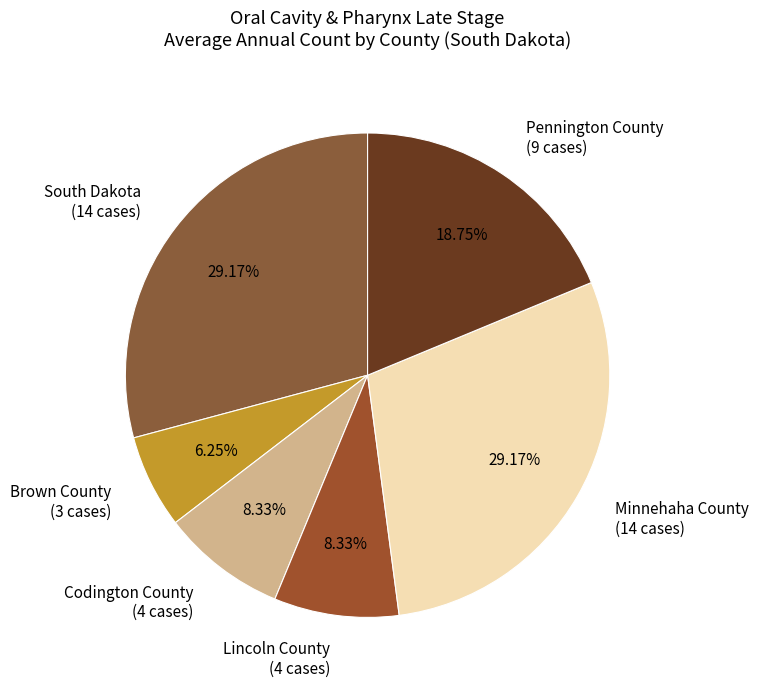

The South Dakota slice represents 36% of the pie. True or false?

False